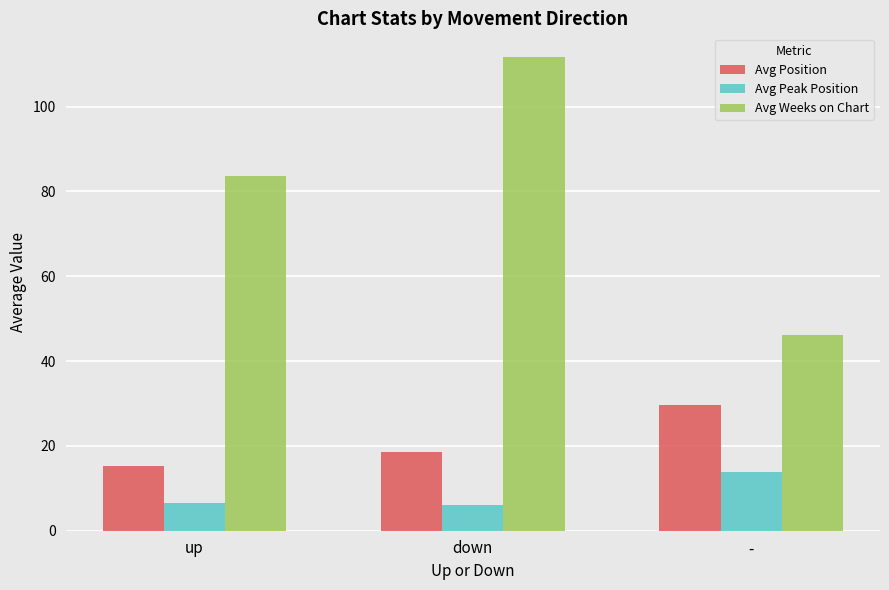

Which series has the largest range (max minus min)?

Avg Weeks on Chart